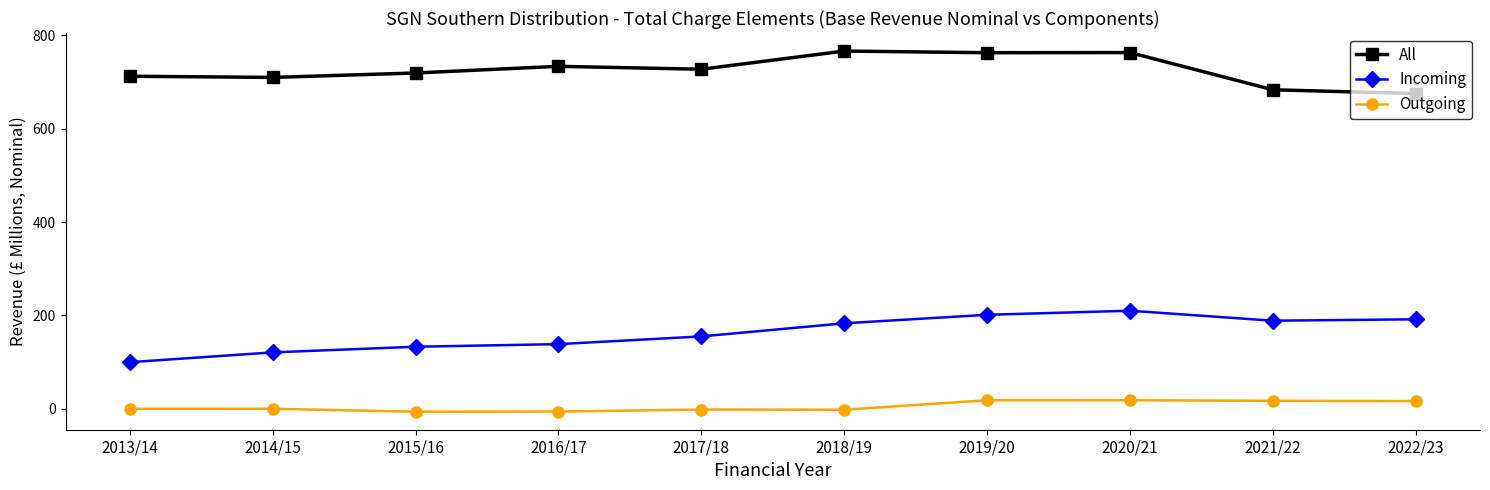

True or false: Outgoing and Incoming cross at least once.

False